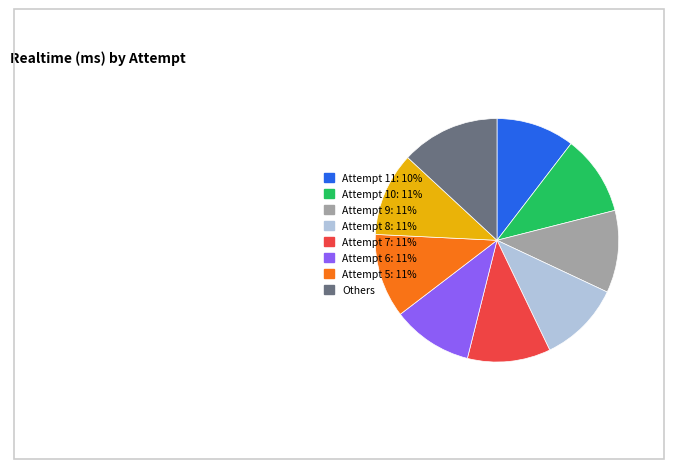

How many slices are in this pie chart?

9